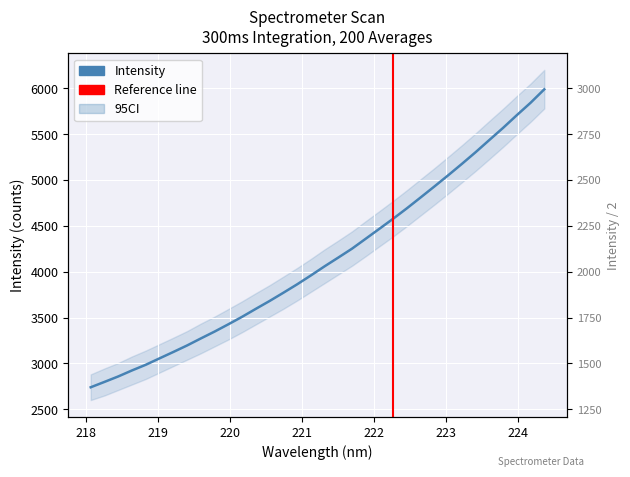

What is the difference between the second highest and minimum values?

3103.0